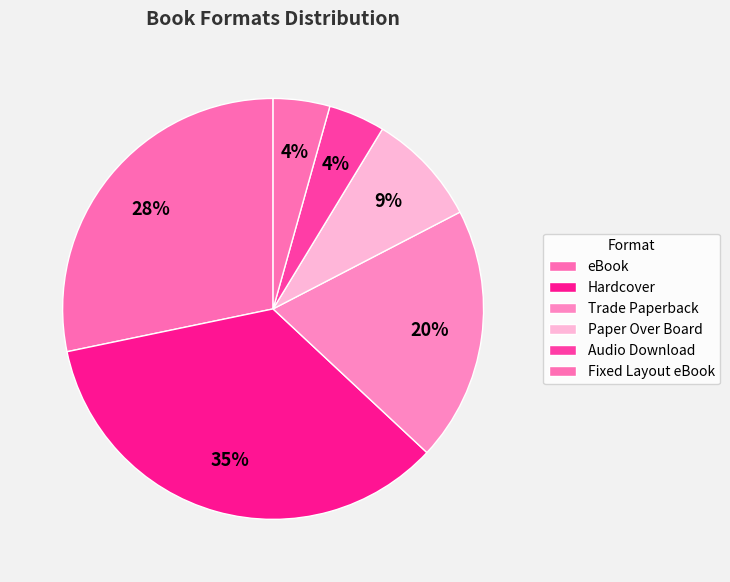

Count the number of slices in the pie.

6